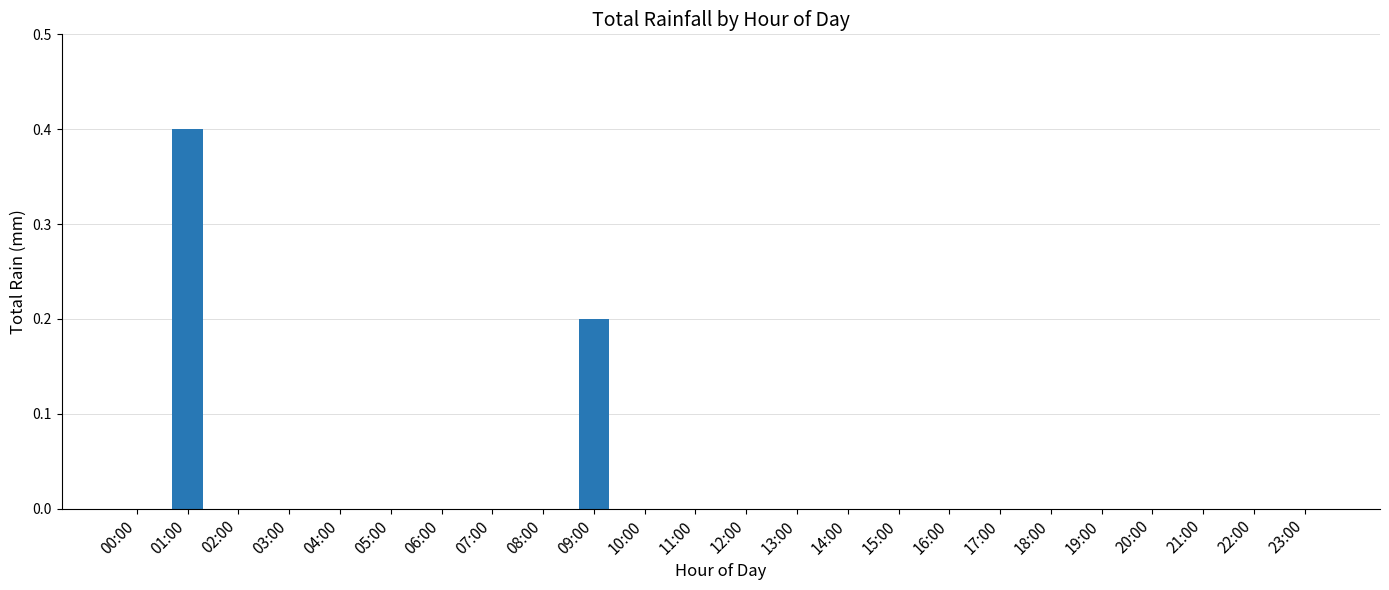

What is the sum of all values?

0.6